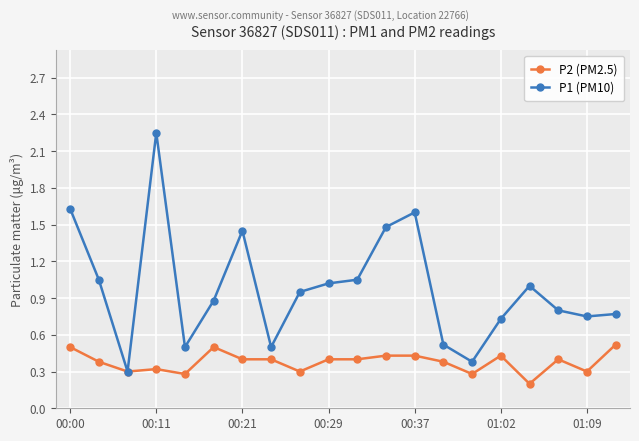

Which series has the largest total across all categories?

P1 (PM10)